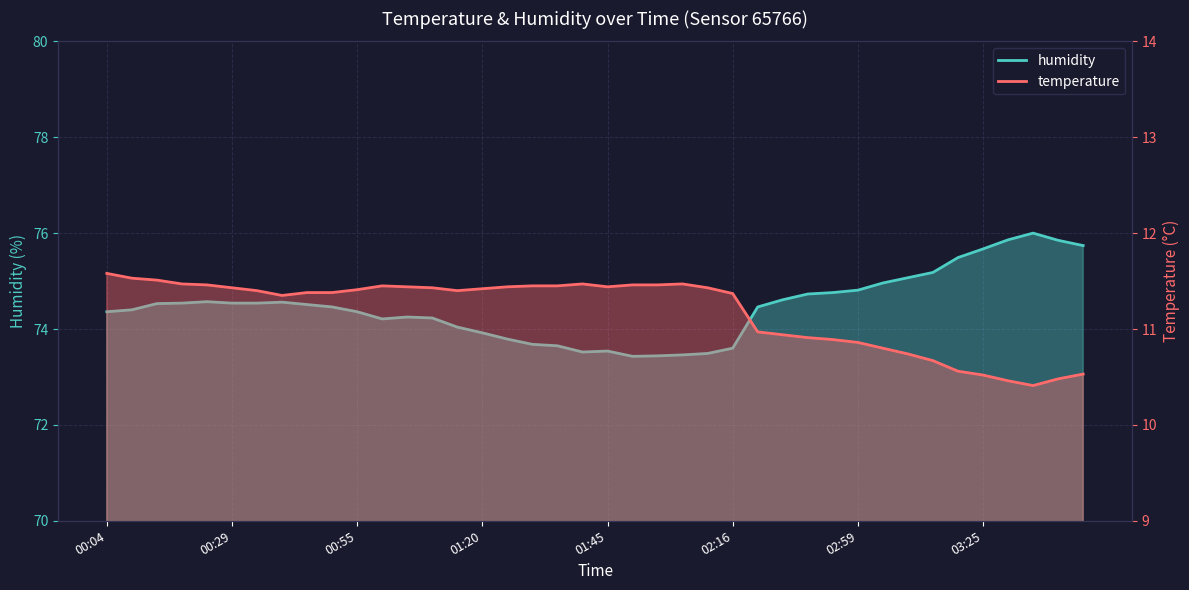

What is the total value across all series at 03:30?

86.3